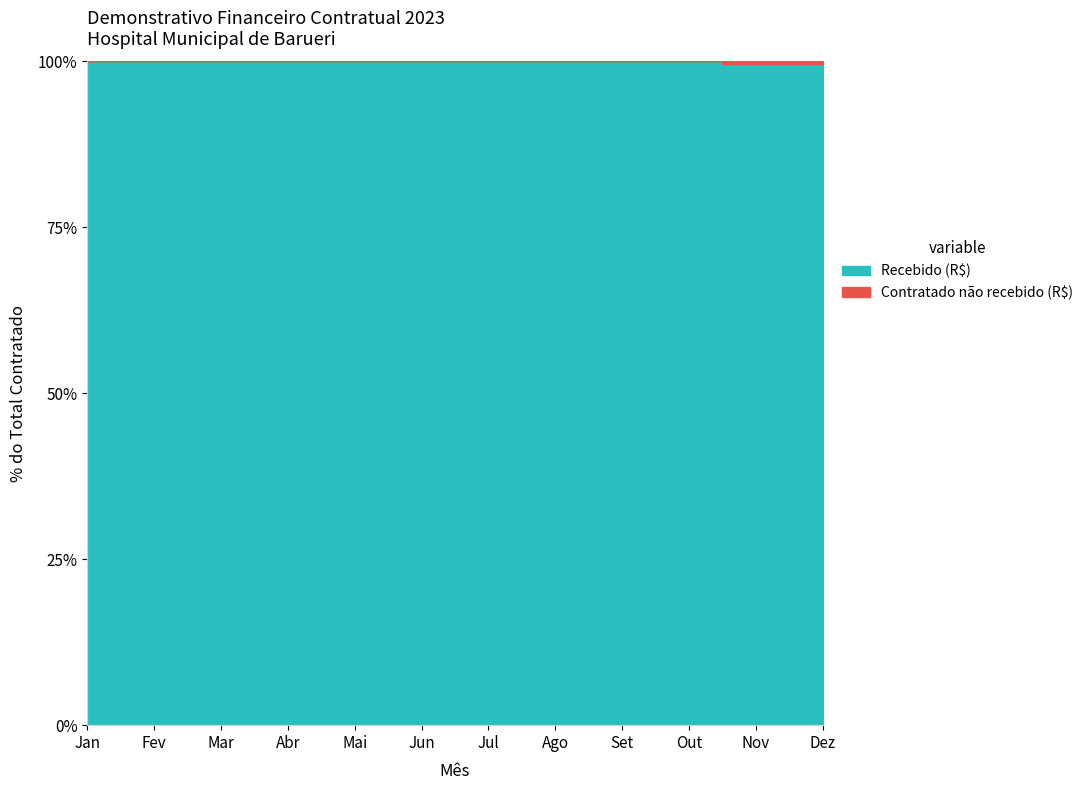

True or false: Contratado (R$) and Recebido (R$) intersect in this chart.

False